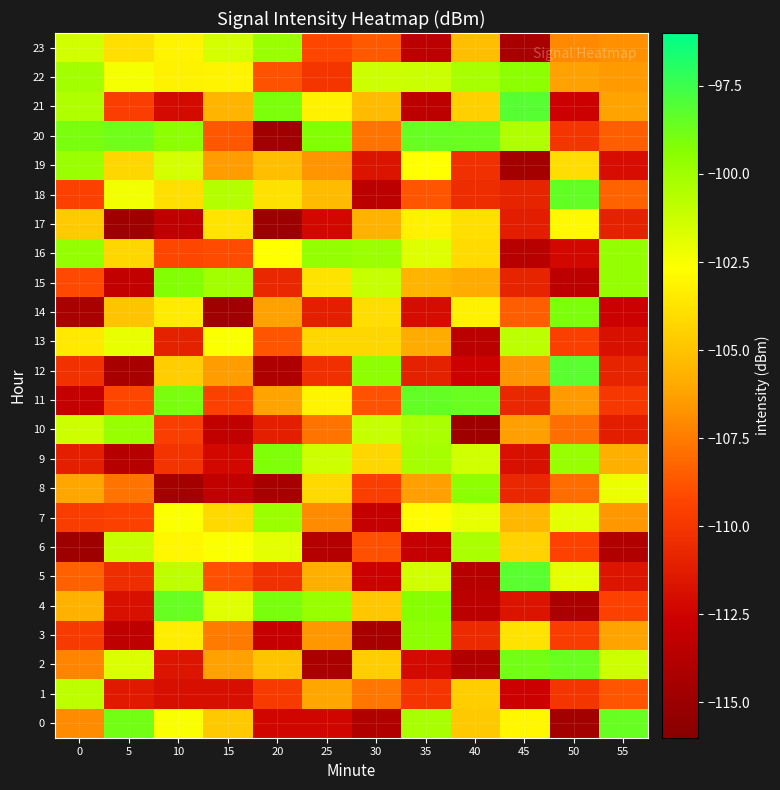

Between 10 and 55, which is larger?

55